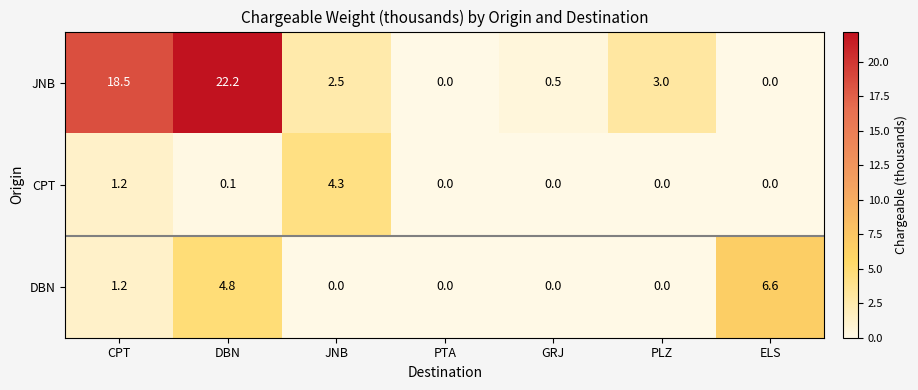

Which series changed the most between CPT and PLZ?

JNB